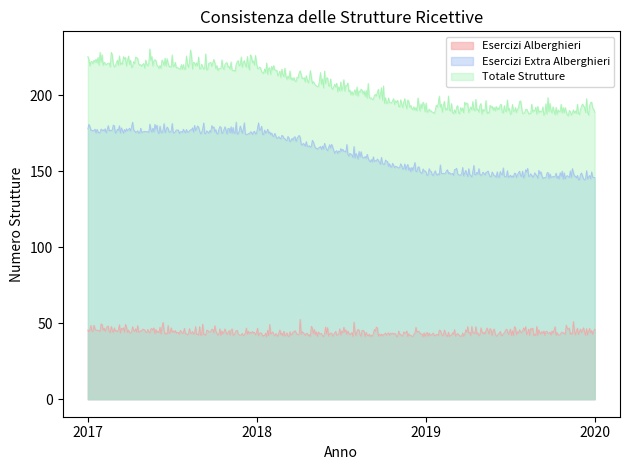

What is the difference between the Esercizi Alberghieri values at 2017 and 2020?

0.7